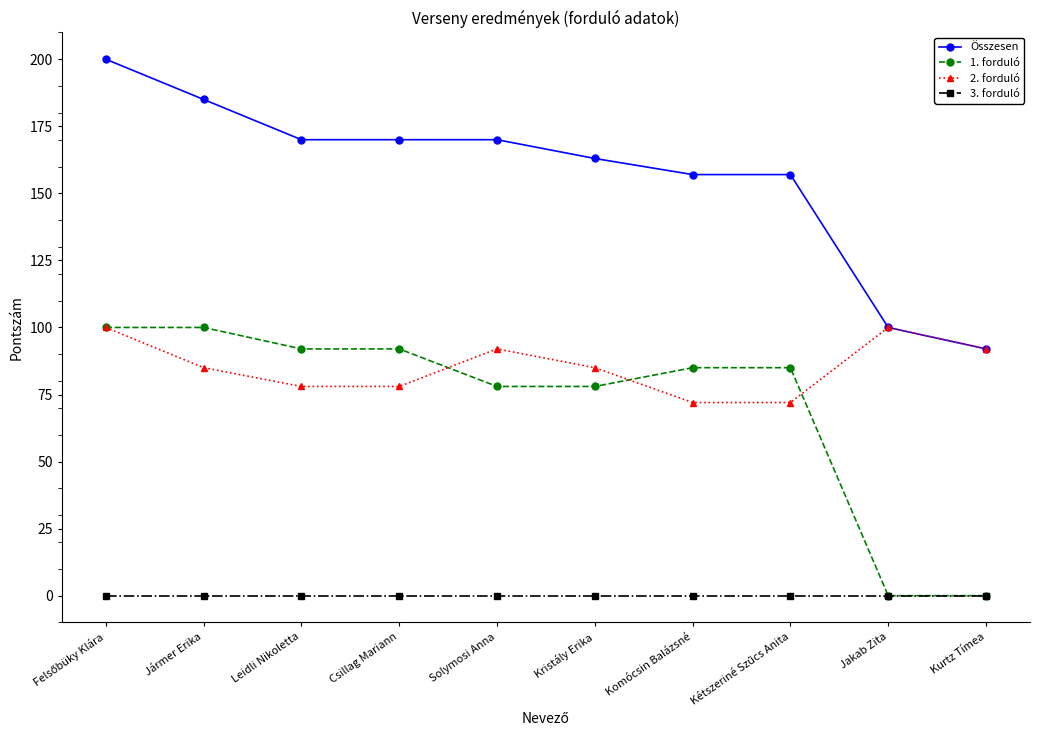

The 1. forduló series shows 92 at Csillag Mariann. True or false?

True